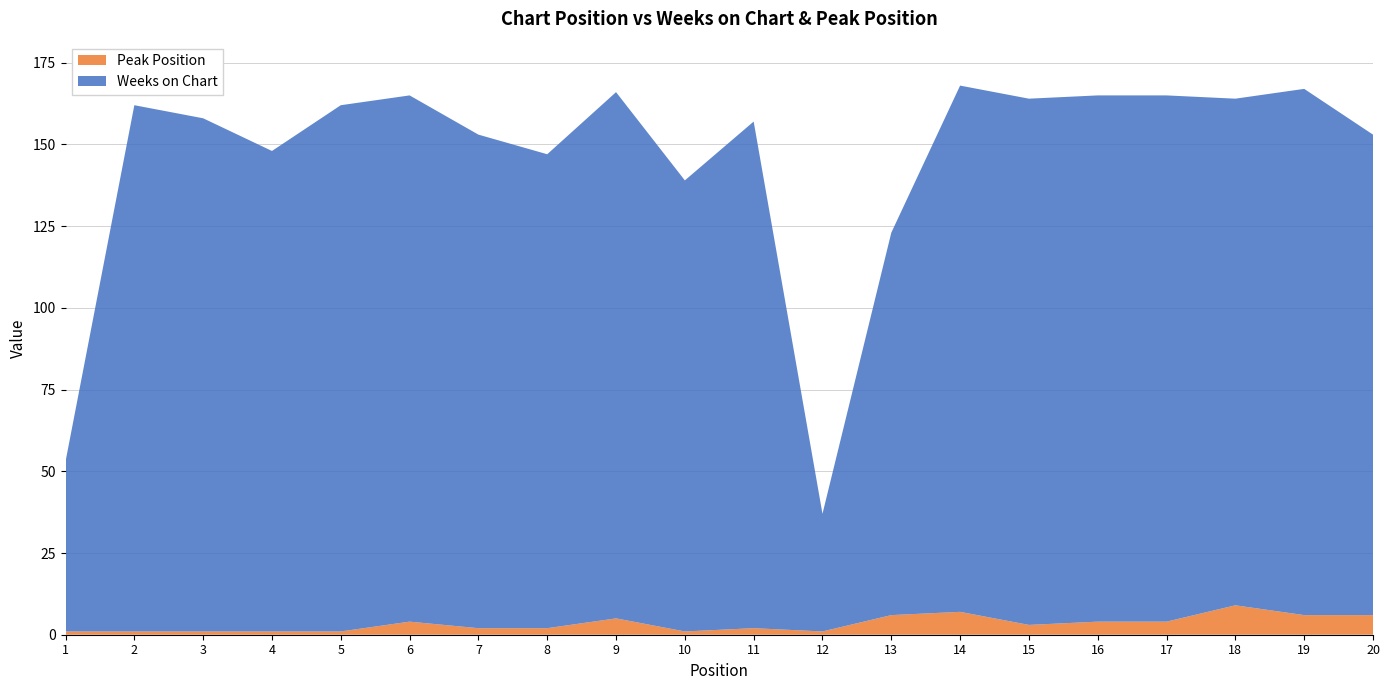

Reading left to right, extract all data points from this chart.

Weeks on Chart: 1=52	2=161	3=157	4=147	5=161	6=161	7=151	8=145	9=161	10=138	11=155	12=36	13=117	14=161	15=161	16=161	17=161	18=155	19=161	20=147
Peak Position: 1=1	2=1	3=1	4=1	5=1	6=4	7=2	8=2	9=5	10=1	11=2	12=1	13=6	14=7	15=3	16=4	17=4	18=9	19=6	20=6